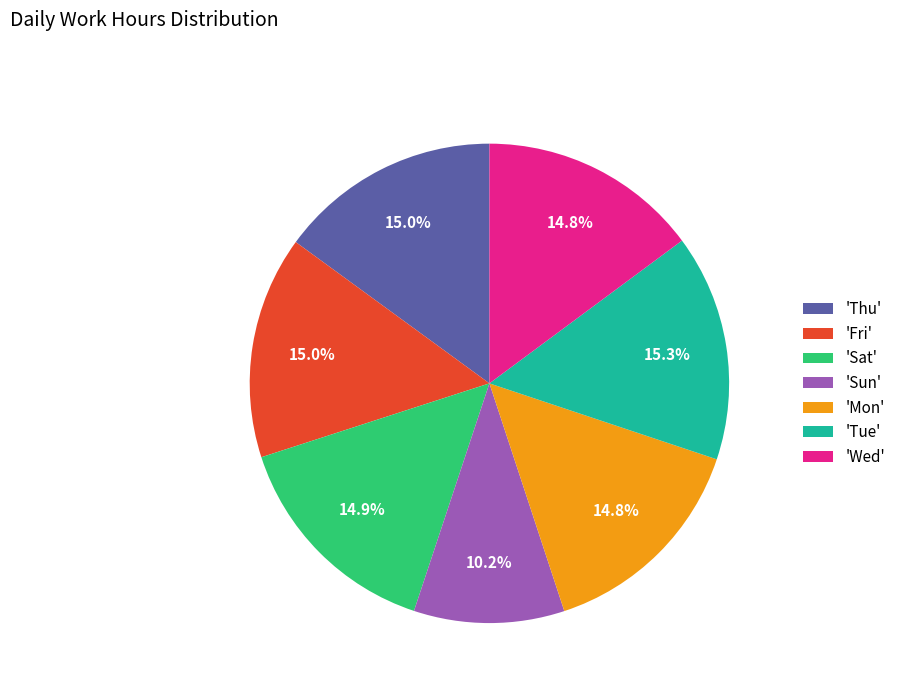

Is there a majority slice in this chart?

No